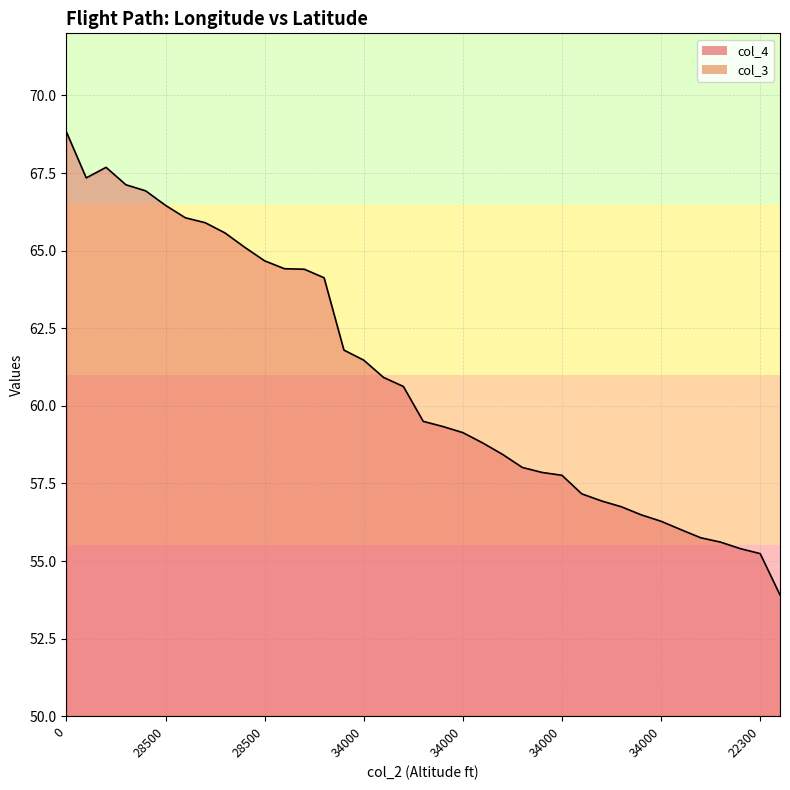

List the series in order of their overall mean, highest first.

col_4, col_3